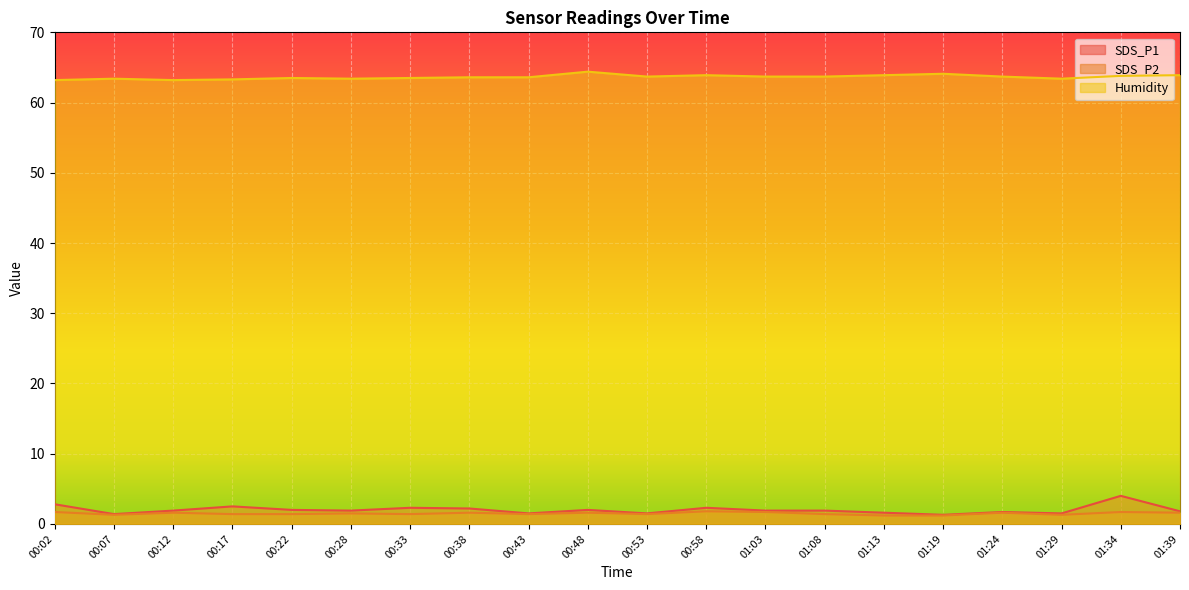

True or false: SDS_P1 and Humidity intersect in this chart.

False